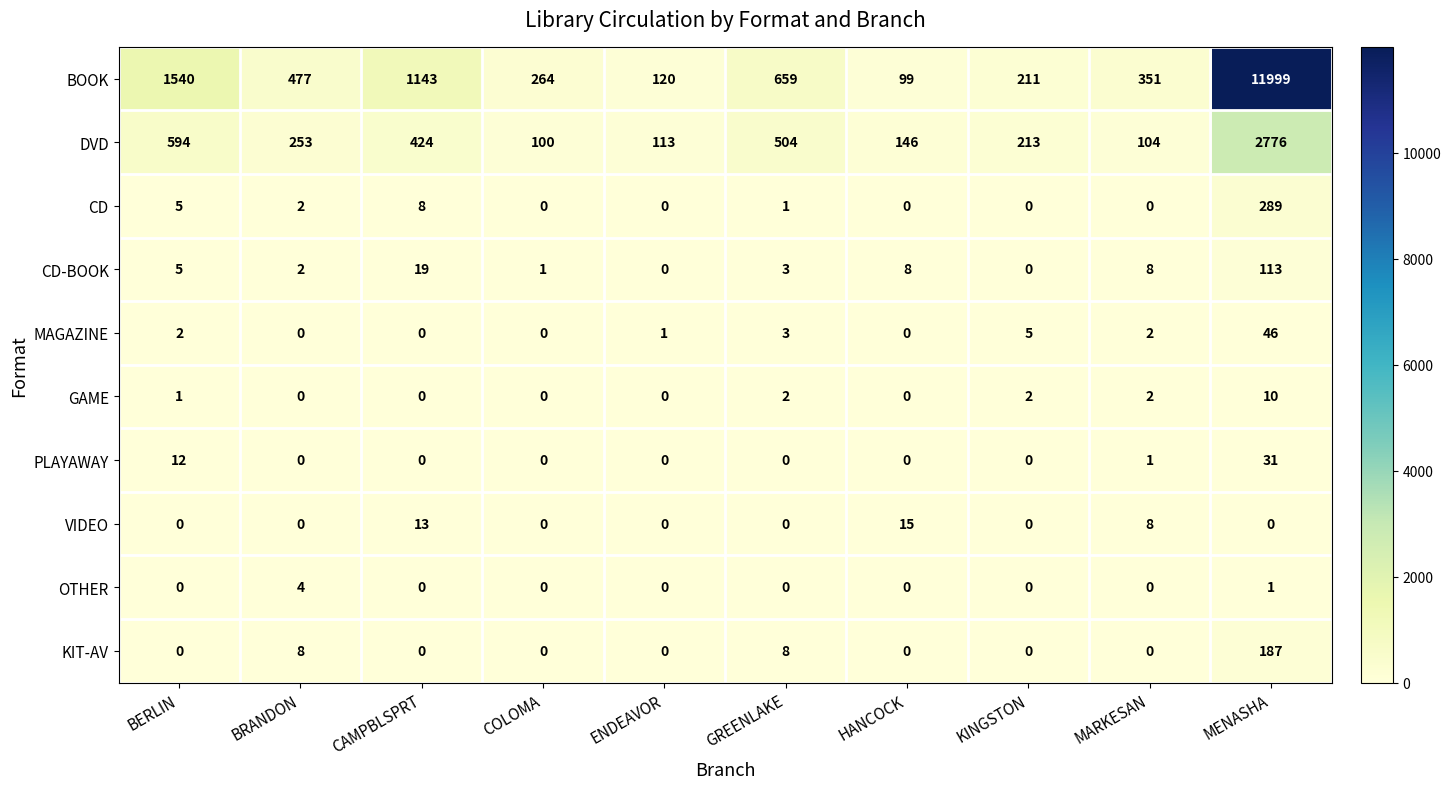

What is the difference between the second highest and minimum values in the PLAYAWAY series?

12